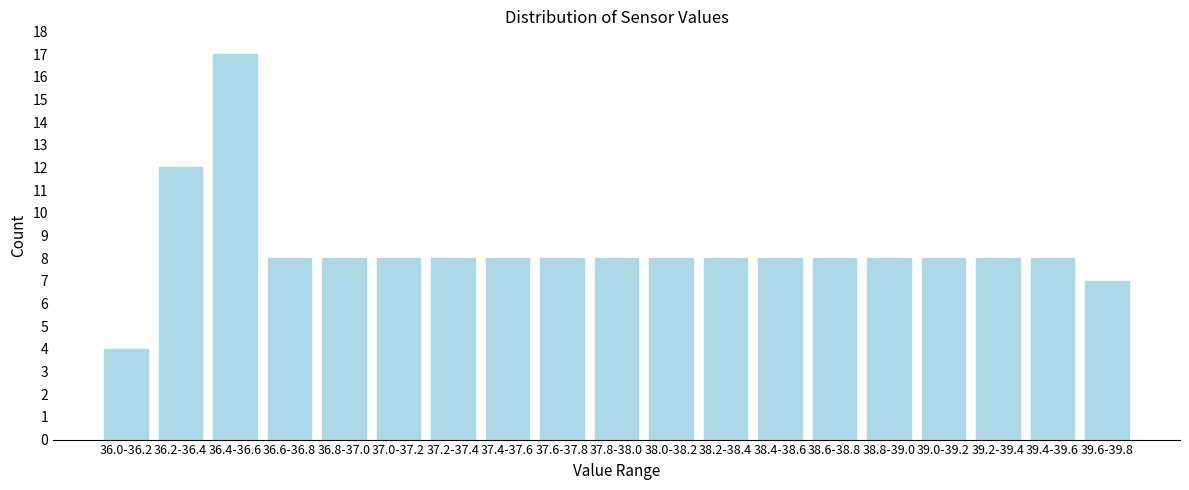

Reading right to left, list all the values displayed in this chart.

39.6-39.8=7	39.4-39.6=8	39.2-39.4=8	39.0-39.2=8	38.8-39.0=8	38.6-38.8=8	38.4-38.6=8	38.2-38.4=8	38.0-38.2=8	37.8-38.0=8	37.6-37.8=8	37.4-37.6=8	37.2-37.4=8	37.0-37.2=8	36.8-37.0=8	36.6-36.8=8	36.4-36.6=17	36.2-36.4=12	36.0-36.2=4